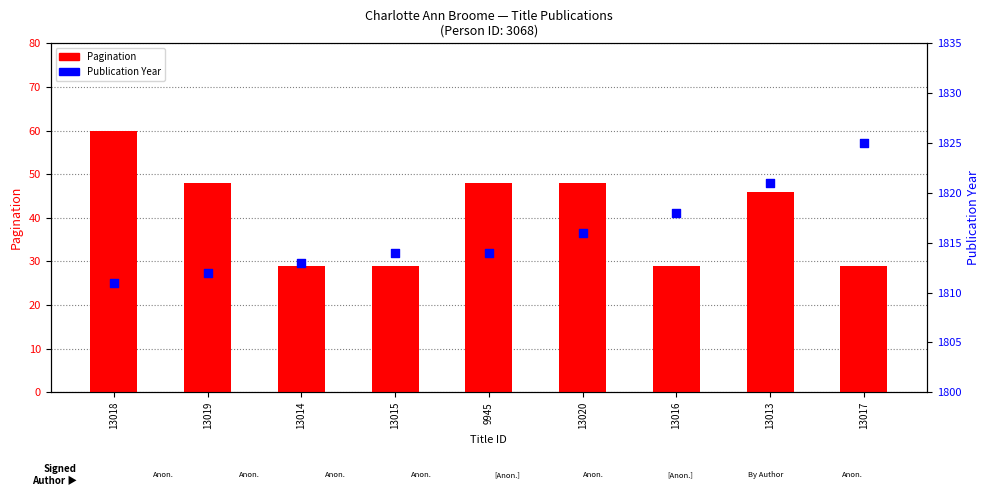

Which series contains the lowest Y value?

Pagination